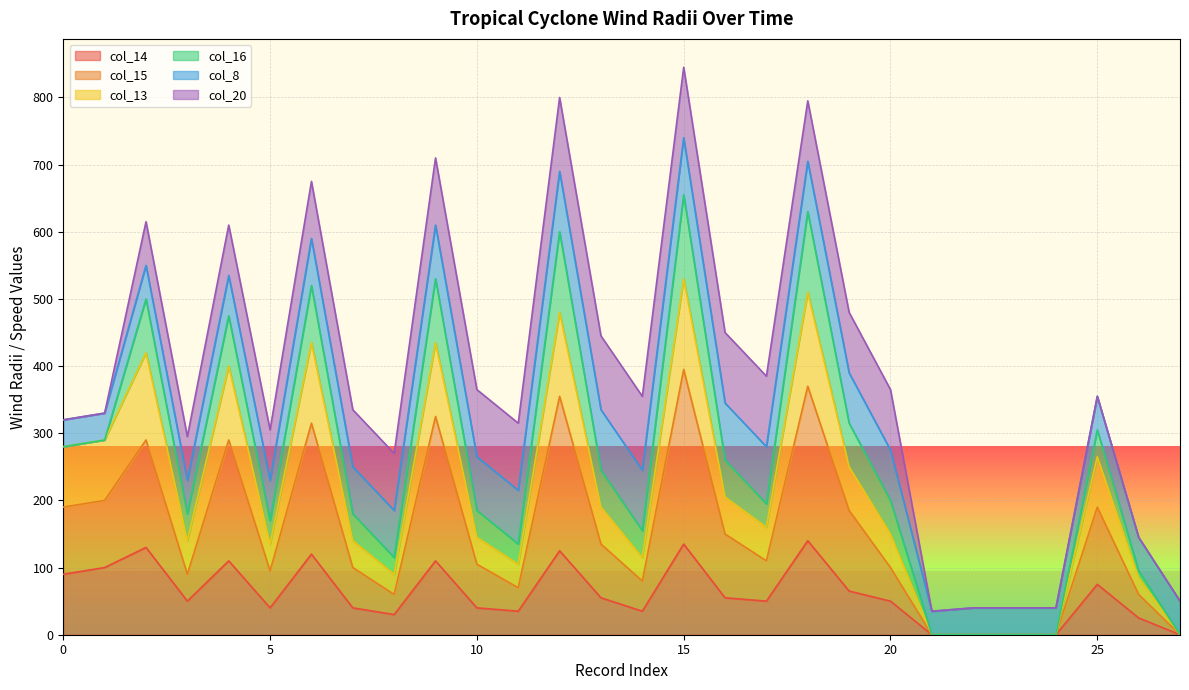

The value of col_14 at 0 is 90. True or false?

True